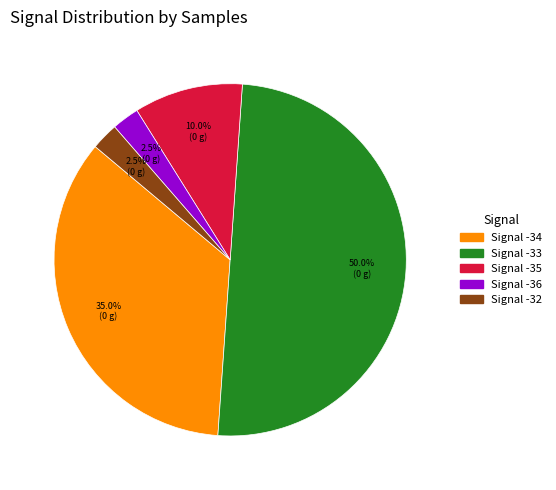

To the nearest percent, what is the average slice percentage?

20%